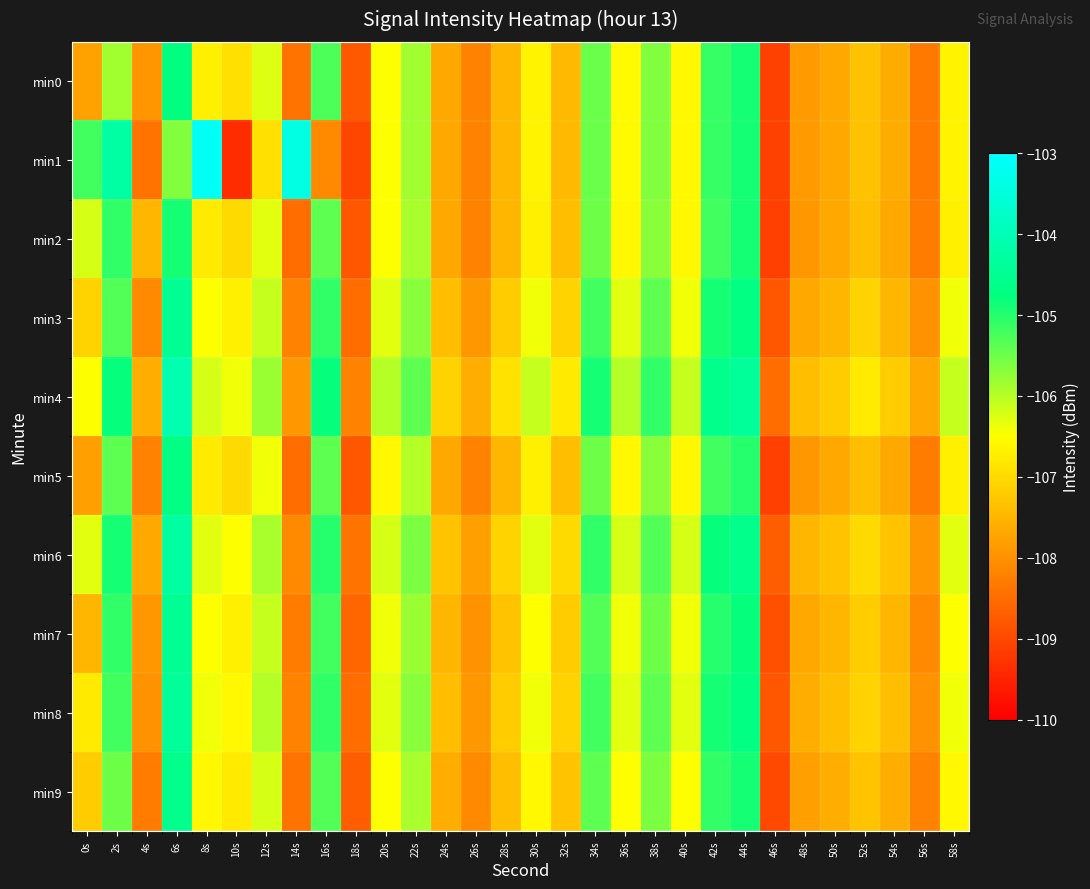

Reading left to right, extract all data points from this chart.

min0: 0s=-107.8	2s=-105.9	4s=-107.9	6s=-104.7	8s=-106.7	10s=-106.9	12s=-106.3	14s=-108.4	16s=-105.3	18s=-108.8	20s=-106.5	22s=-105.9	24s=-107.7	26s=-108.2	28s=-107.5	30s=-106.6	32s=-107.4	34s=-105.5	36s=-106.6	38s=-105.6	40s=-106.6	42s=-105.1	44s=-104.9	46s=-109.1	48s=-107.9	50s=-107.7	52s=-107.3	54s=-107.6	56s=-108.3	58s=-106.6
min1: 0s=-105.2	2s=-104.3	4s=-108.4	6s=-105.6	8s=-103.2	10s=-109.4	12s=-106.9	14s=-103.4	16s=-108.1	18s=-109.0	20s=-106.5	22s=-105.9	24s=-107.7	26s=-108.2	28s=-107.5	30s=-106.6	32s=-107.4	34s=-105.5	36s=-106.6	38s=-105.6	40s=-106.6	42s=-105.1	44s=-104.9	46s=-109.1	48s=-107.9	50s=-107.7	52s=-107.3	54s=-107.6	56s=-108.3	58s=-106.6
min2: 0s=-106.2	2s=-105.1	4s=-107.5	6s=-104.9	8s=-106.8	10s=-107.0	12s=-106.3	14s=-108.5	16s=-105.4	18s=-108.8	20s=-106.5	22s=-105.9	24s=-107.7	26s=-108.2	28s=-107.5	30s=-106.7	32s=-107.4	34s=-105.5	36s=-106.6	38s=-105.7	40s=-106.6	42s=-105.2	44s=-104.9	46s=-109.1	48s=-107.9	50s=-107.7	52s=-107.4	54s=-107.7	56s=-108.3	58s=-106.7
min3: 0s=-107.1	2s=-105.3	4s=-108.1	6s=-104.5	8s=-106.5	10s=-106.7	12s=-106.1	14s=-108.2	16s=-105.1	18s=-108.5	20s=-106.3	22s=-105.7	24s=-107.4	26s=-107.9	28s=-107.2	30s=-106.4	32s=-107.1	34s=-105.2	36s=-106.3	38s=-105.4	40s=-106.4	42s=-104.9	44s=-104.7	46s=-108.8	48s=-107.7	50s=-107.5	52s=-107.1	54s=-107.5	56s=-108.0	58s=-106.4
min4: 0s=-106.5	2s=-104.8	4s=-107.6	6s=-104.1	8s=-106.2	10s=-106.4	12s=-105.8	14s=-107.9	16s=-104.8	18s=-108.2	20s=-106.0	22s=-105.4	24s=-107.1	26s=-107.6	28s=-106.9	30s=-106.1	32s=-106.8	34s=-104.9	36s=-106.0	38s=-105.1	40s=-106.1	42s=-104.6	44s=-104.4	46s=-108.5	48s=-107.4	50s=-107.2	52s=-106.8	54s=-107.2	56s=-107.7	58s=-106.1
min5: 0s=-107.8	2s=-105.4	4s=-108.2	6s=-104.7	8s=-106.8	10s=-107.0	12s=-106.4	14s=-108.5	16s=-105.4	18s=-108.8	20s=-106.6	22s=-106.0	24s=-107.7	26s=-108.2	28s=-107.5	30s=-106.7	32s=-107.4	34s=-105.5	36s=-106.6	38s=-105.7	40s=-106.6	42s=-105.2	44s=-105.0	46s=-109.1	48s=-107.9	50s=-107.7	52s=-107.4	54s=-107.7	56s=-108.3	58s=-106.7
min6: 0s=-106.3	2s=-104.9	4s=-107.7	6s=-104.3	8s=-106.3	10s=-106.5	12s=-105.9	14s=-108.1	16s=-105.0	18s=-108.4	20s=-106.2	22s=-105.6	24s=-107.3	26s=-107.8	28s=-107.1	30s=-106.3	32s=-107.0	34s=-105.1	36s=-106.2	38s=-105.3	40s=-106.2	42s=-104.8	44s=-104.6	46s=-108.7	48s=-107.5	50s=-107.3	52s=-107.0	54s=-107.3	56s=-107.9	58s=-106.3
min7: 0s=-107.5	2s=-105.1	4s=-107.9	6s=-104.5	8s=-106.5	10s=-106.7	12s=-106.1	14s=-108.3	16s=-105.2	18s=-108.6	20s=-106.4	22s=-105.8	24s=-107.5	26s=-108.0	28s=-107.3	30s=-106.5	32s=-107.2	34s=-105.3	36s=-106.4	38s=-105.5	40s=-106.4	42s=-105.0	44s=-104.8	46s=-108.9	48s=-107.7	50s=-107.5	52s=-107.2	54s=-107.5	56s=-108.1	58s=-106.5
min8: 0s=-106.8	2s=-105.2	4s=-108.0	6s=-104.4	8s=-106.4	10s=-106.6	12s=-106.0	14s=-108.2	16s=-105.1	18s=-108.5	20s=-106.3	22s=-105.7	24s=-107.4	26s=-107.9	28s=-107.2	30s=-106.4	32s=-107.1	34s=-105.2	36s=-106.3	38s=-105.4	40s=-106.3	42s=-104.9	44s=-104.7	46s=-108.8	48s=-107.6	50s=-107.4	52s=-107.1	54s=-107.4	56s=-108.0	58s=-106.4
min9: 0s=-107.2	2s=-105.5	4s=-108.3	6s=-104.6	8s=-106.6	10s=-106.8	12s=-106.2	14s=-108.4	16s=-105.3	18s=-108.7	20s=-106.5	22s=-105.9	24s=-107.6	26s=-108.1	28s=-107.4	30s=-106.6	32s=-107.3	34s=-105.4	36s=-106.5	38s=-105.6	40s=-106.5	42s=-105.1	44s=-104.9	46s=-109.0	48s=-107.8	50s=-107.6	52s=-107.3	54s=-107.6	56s=-108.2	58s=-106.6